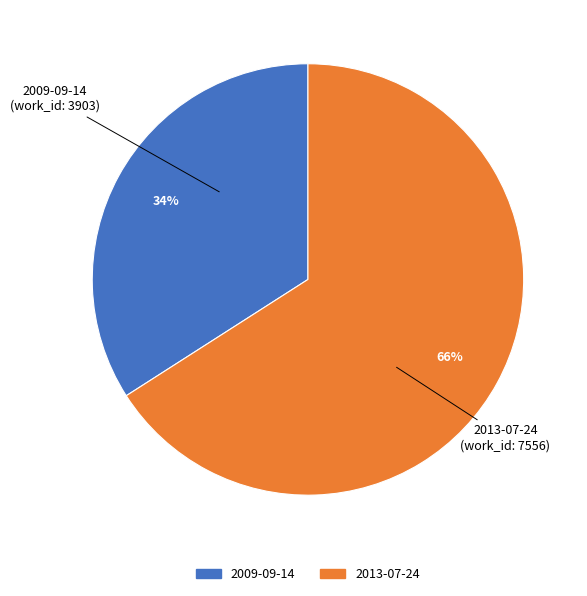

The 2009-09-14 slice represents 34% of the pie. True or false?

True